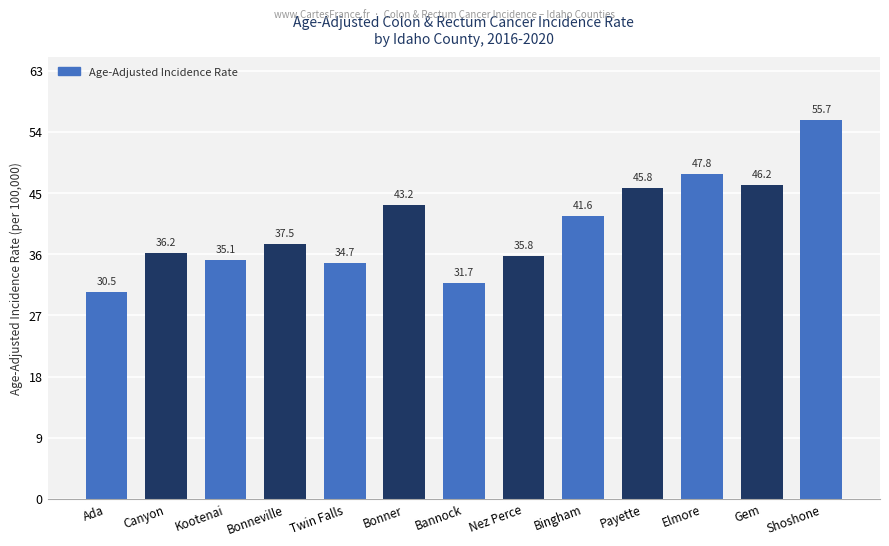

What is the average value?

40.1